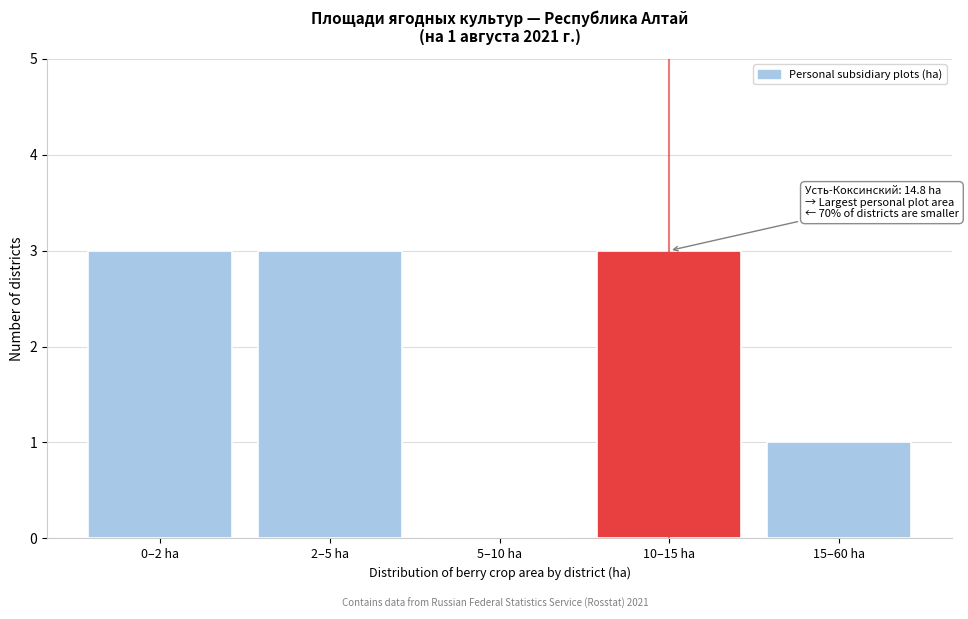

Reading left to right, what are all the values shown in this chart?

0–2 ha=3	2–5 ha=3	5–10 ha=0	10–15 ha=3	15–60 ha=1